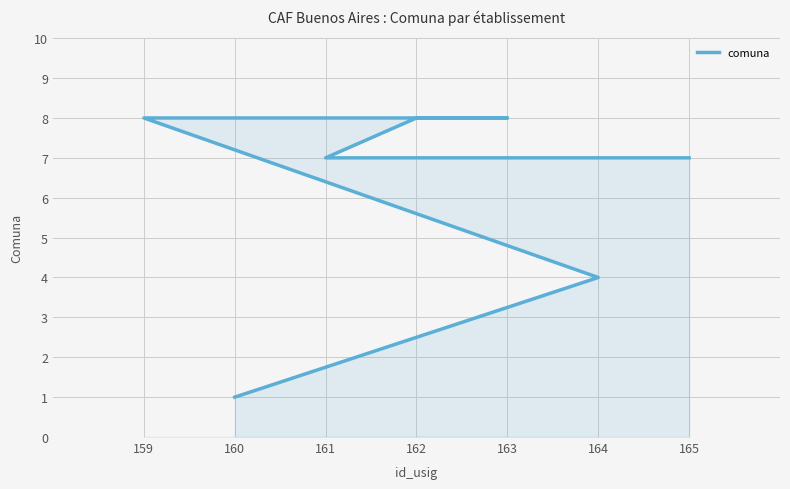

Rank the categories by value from lowest to highest.

160, 164, 165, 161, 162, 163, 159